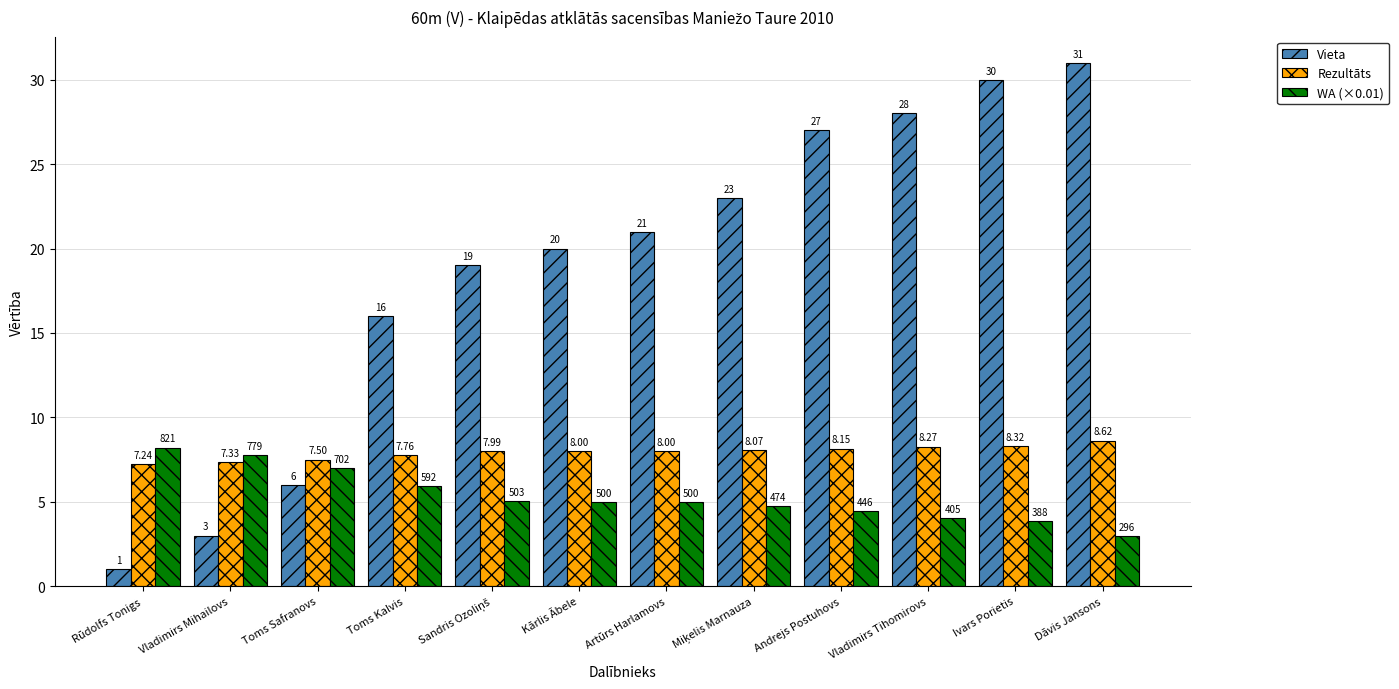

Where is Rezultāts nearest to the value 7?

Rūdolfs Tonigs